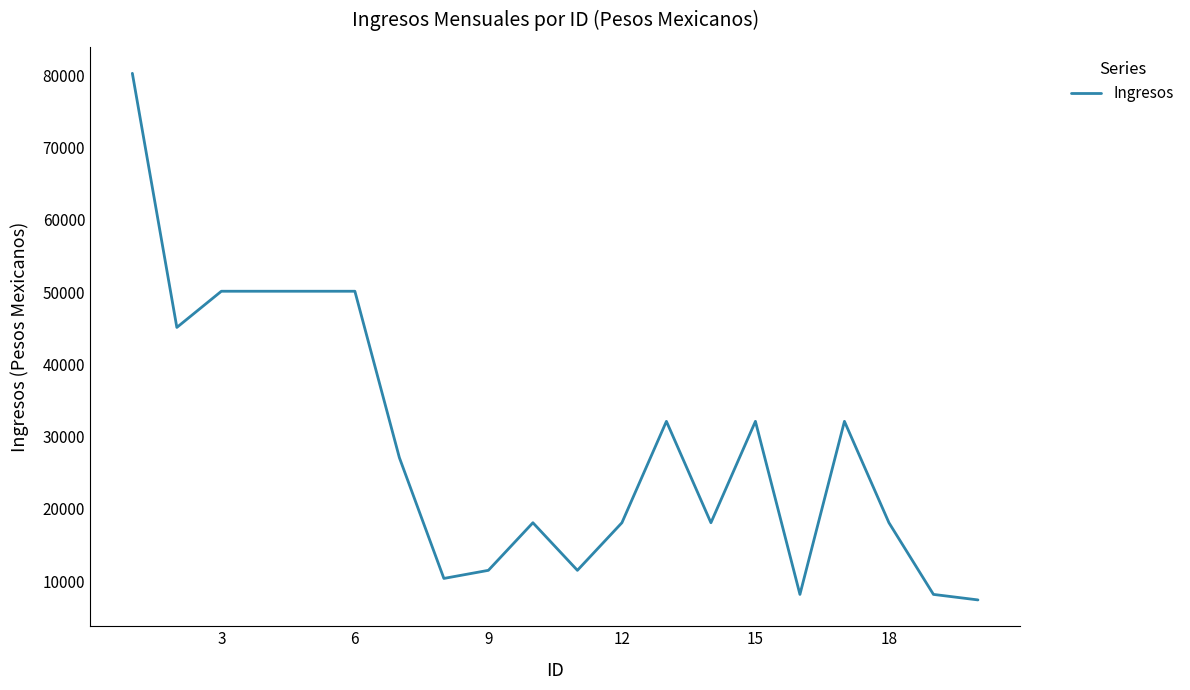

What is the difference between the maximum and minimum values?

72889.6